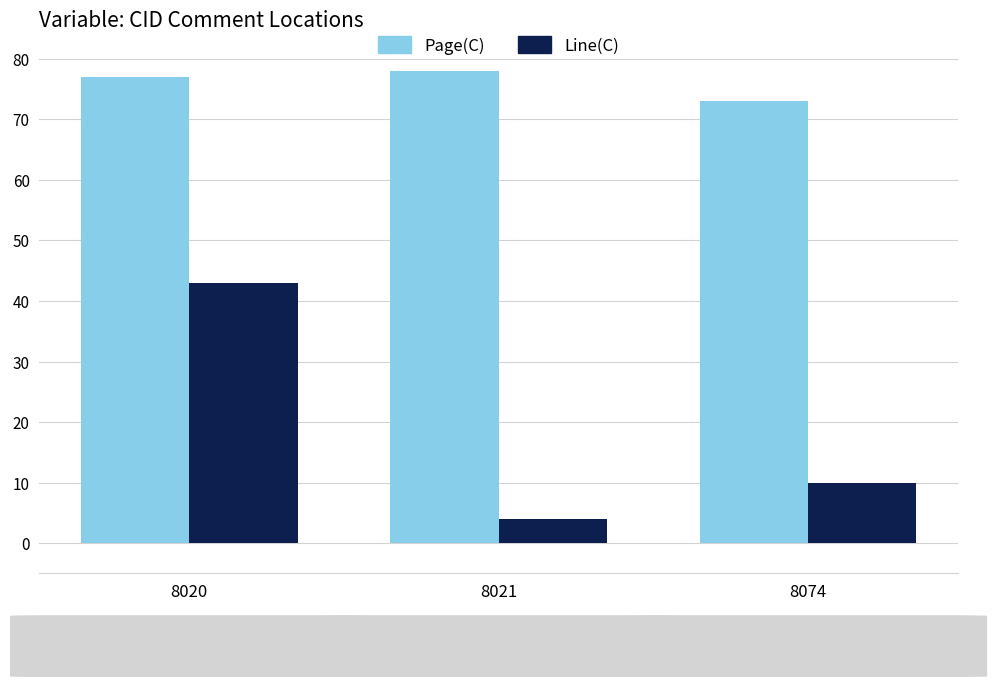

Does the chart contain any negative values?

No